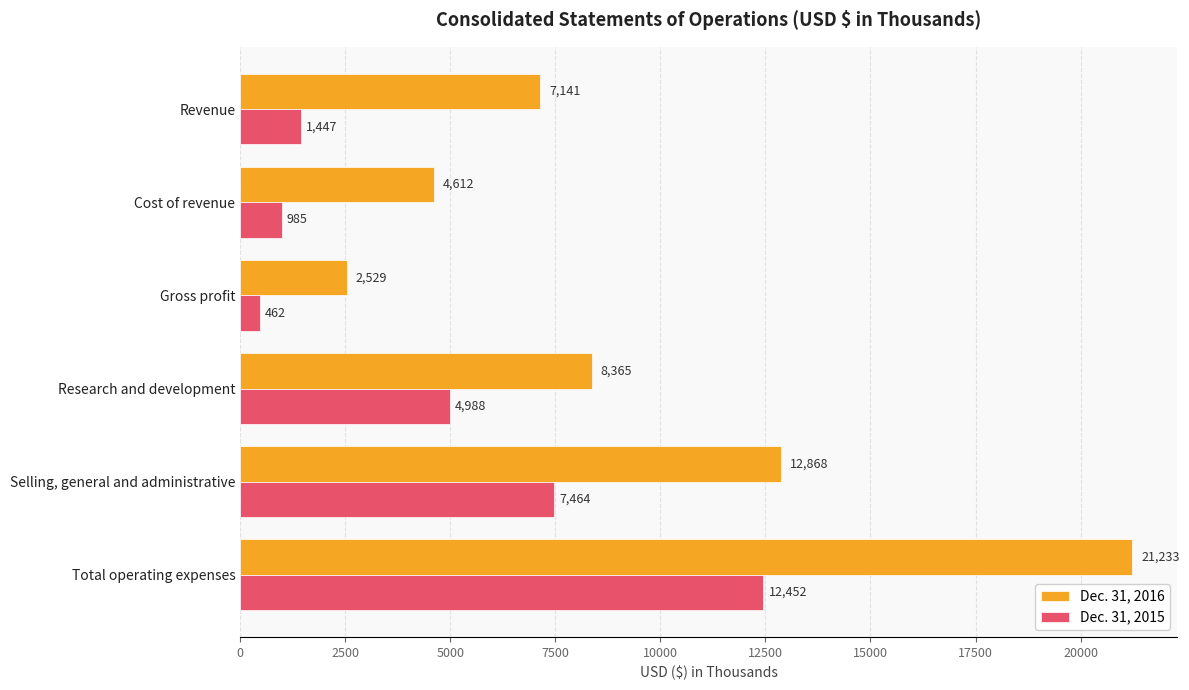

How many values in the Dec. 31, 2016 series are below 8365?

3